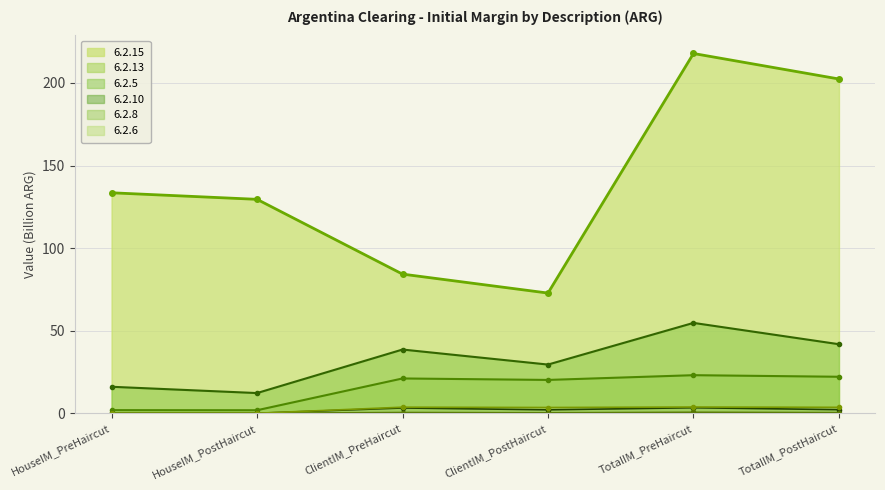

True or false: 6.2.13 has more than 2 interior local peaks.

False